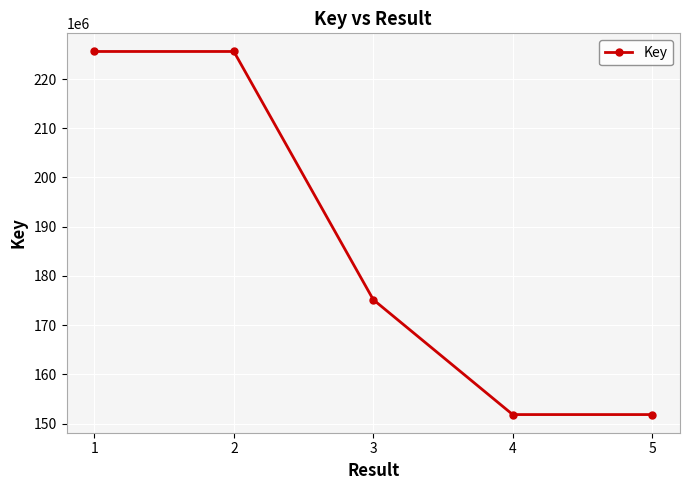

Does the chart display data point markers on the line(s)?

Yes